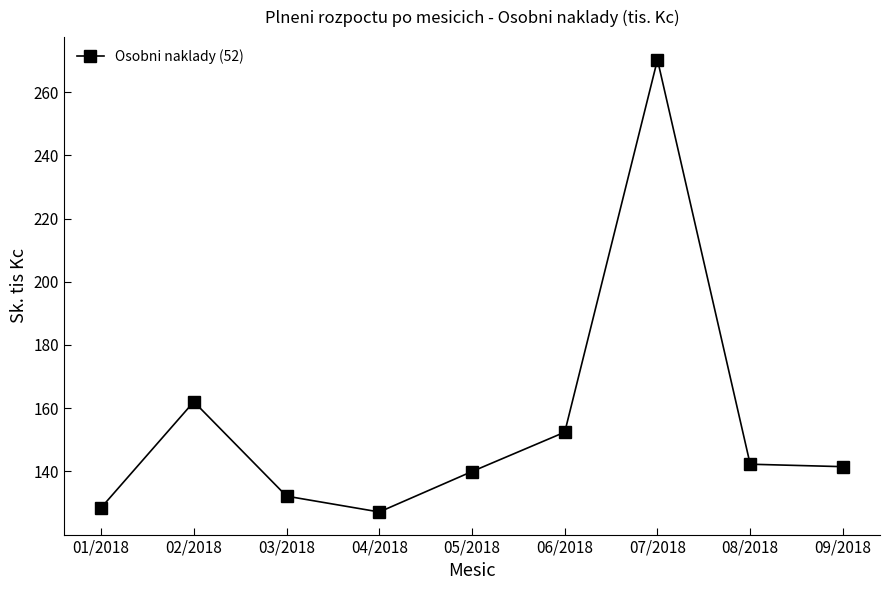

True or false: the data shows 42.4 at 06/2018.

False